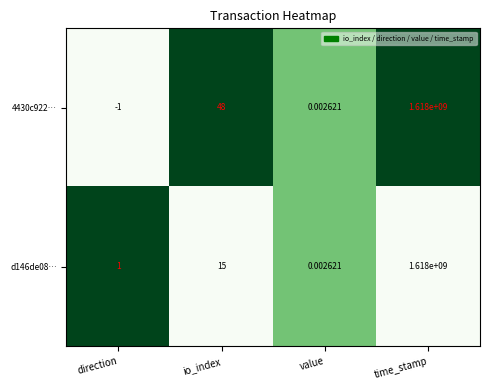

List the labels in order of 4430c922… value, smallest first.

direction, value, io_index, time_stamp